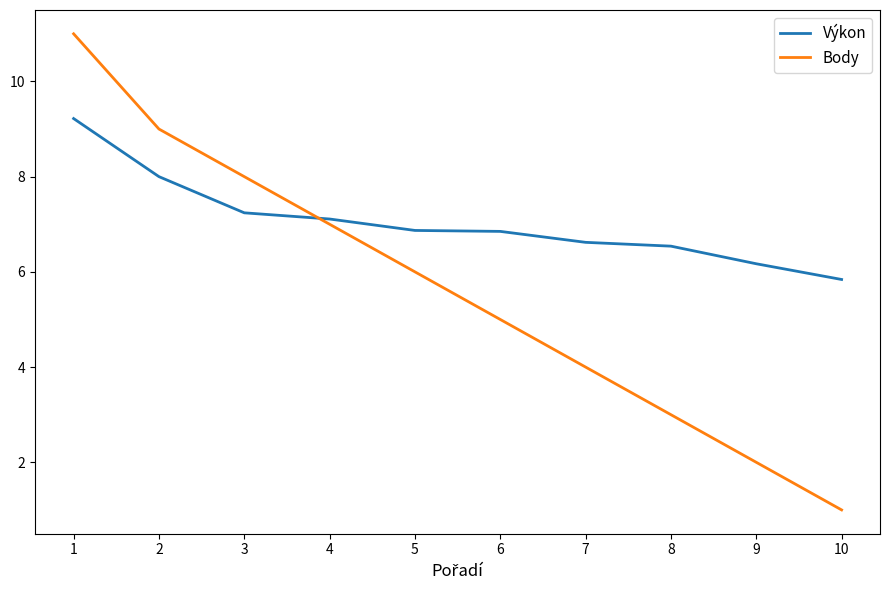

Is it true that Výkon equals 3.7 at 3?

False